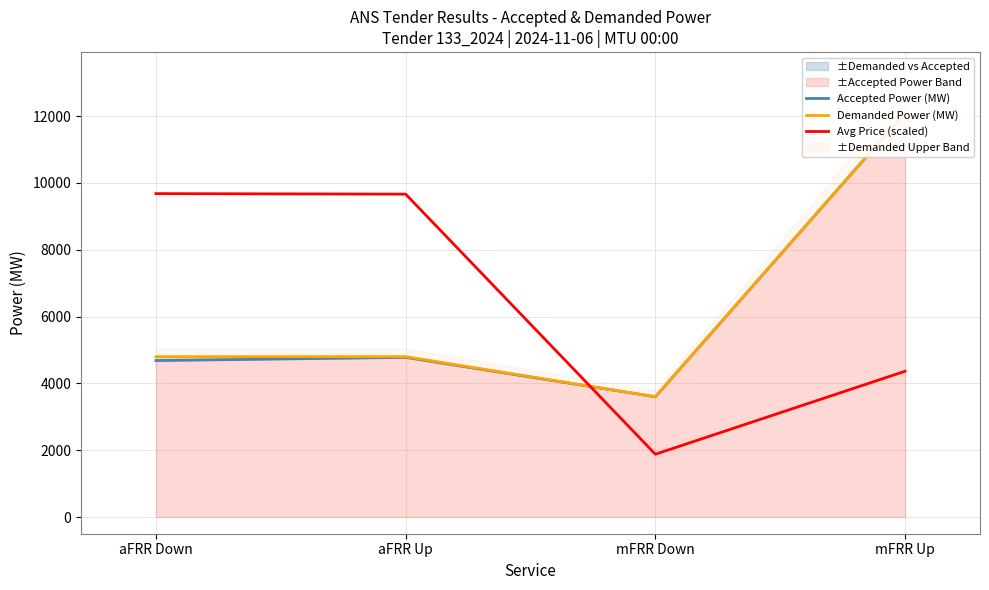

Reading right to left, transcribe all the data shown in this chart.

Accepted Power (MW): 12100.0	3600.0	4779.0	4683.0
Demanded Power (MW): 12100.0	3600.0	4800.0	4800.0
Avg Price (scaled): 4363.1	1879.1	9664.5	9680.0